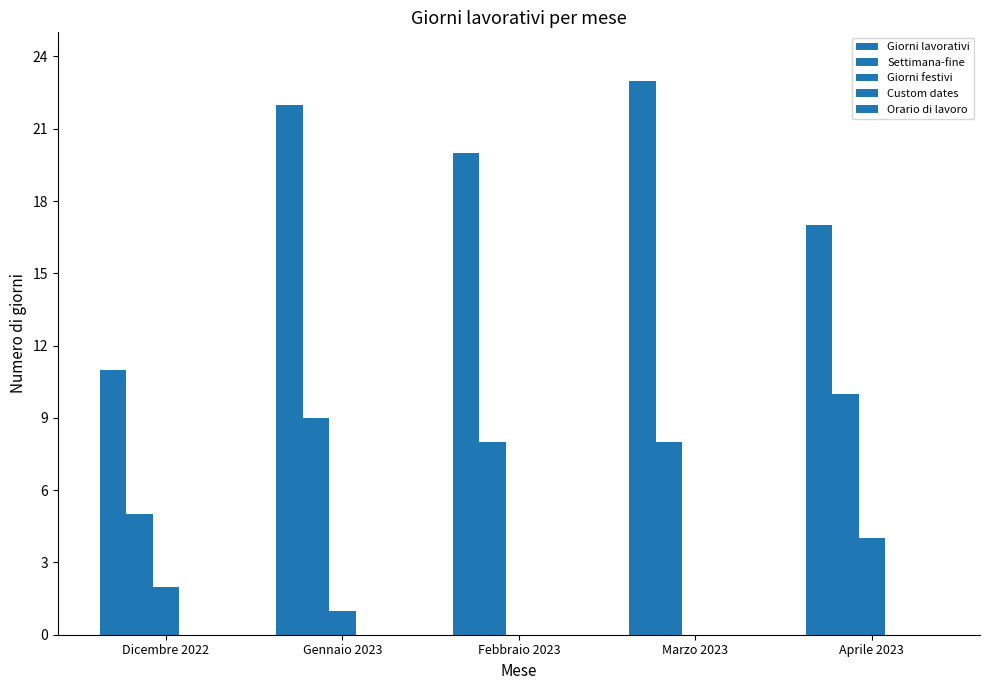

Between Febbraio 2023 and Gennaio 2023, which is larger?

Gennaio 2023